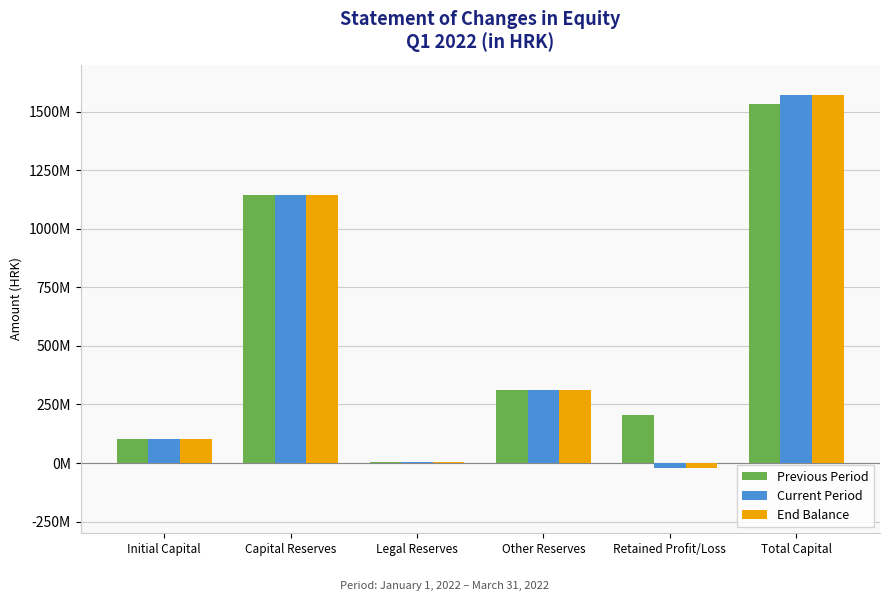

Are the bars horizontal?

No